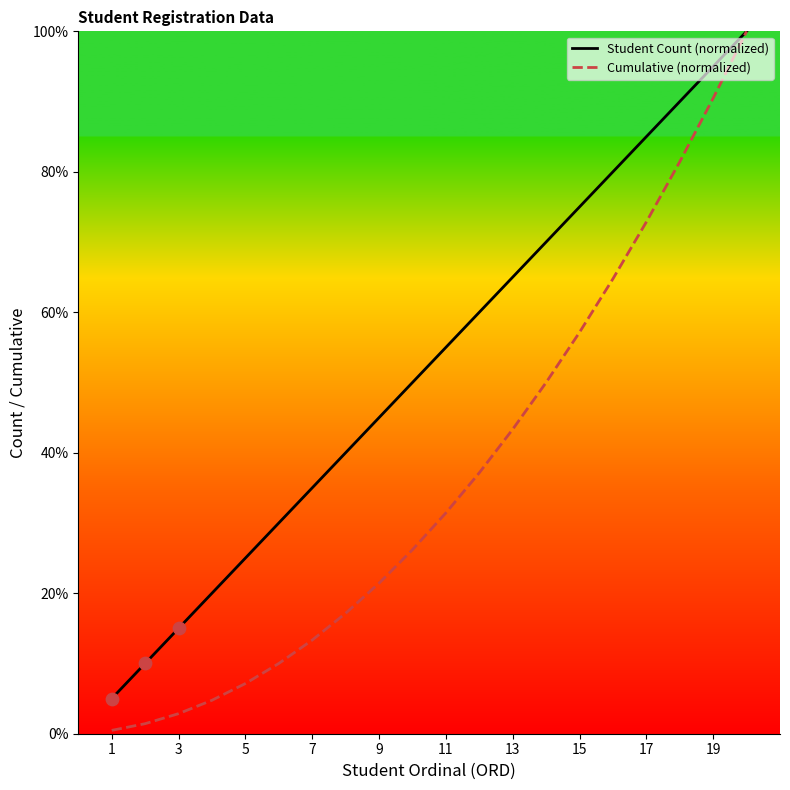

Which series has the largest total across all categories?

Student Count (normalized)